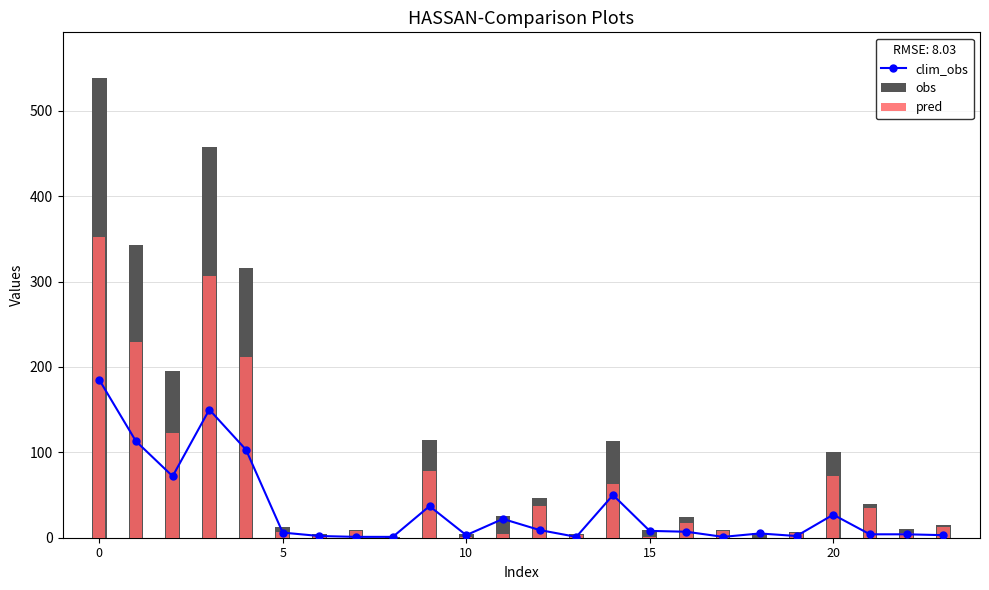

Reading left to right, transcribe all the data shown in this chart.

clim_obs: 185	113	72	150	103	6	2	1	1	37	3	22	9	1	50	8	7	1	5	2	27	4	4	3
obs: 538	343	195	458	316	13	4	9	1	115	4	26	46	4	113	9	24	9	5	7	100	39	10	15
pred: 352	229	123	307	212	7	2	8	0	78	1	4	37	3	63	1	17	8	0	5	72	35	6	12